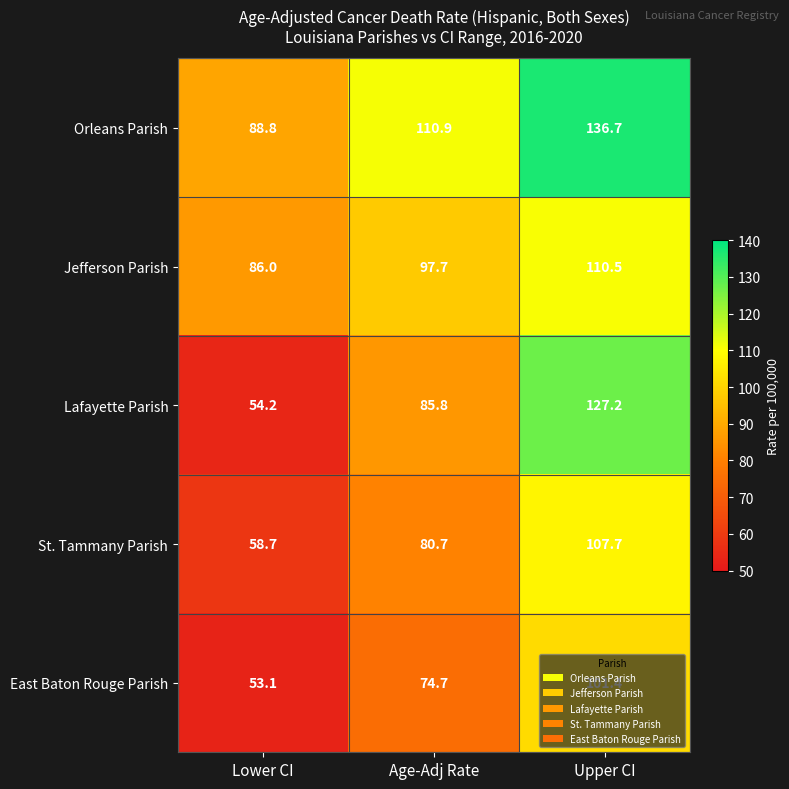

Which series has the largest range (max minus min)?

Lafayette Parish